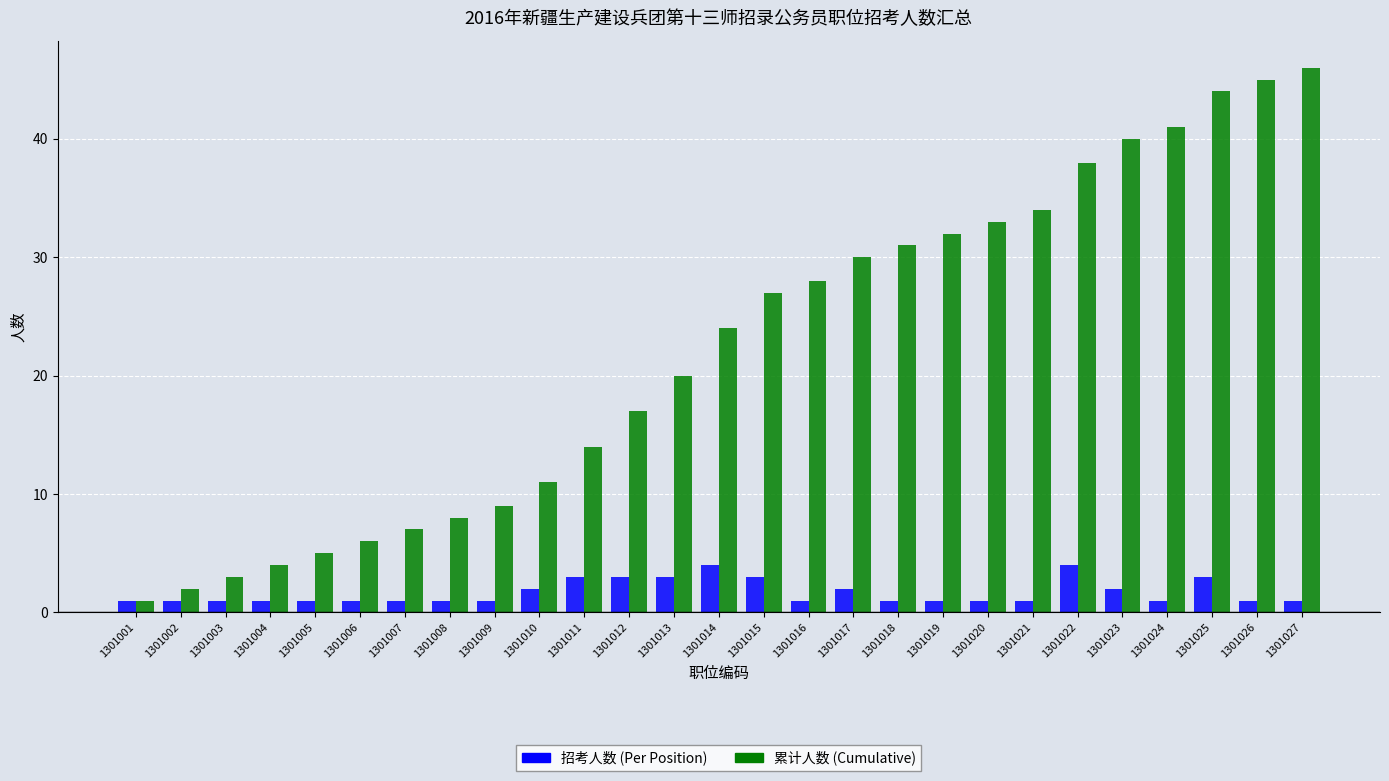

Rank the series by their maximum value, from lowest to highest.

招考人数 (Per Position), 累计人数 (Cumulative)